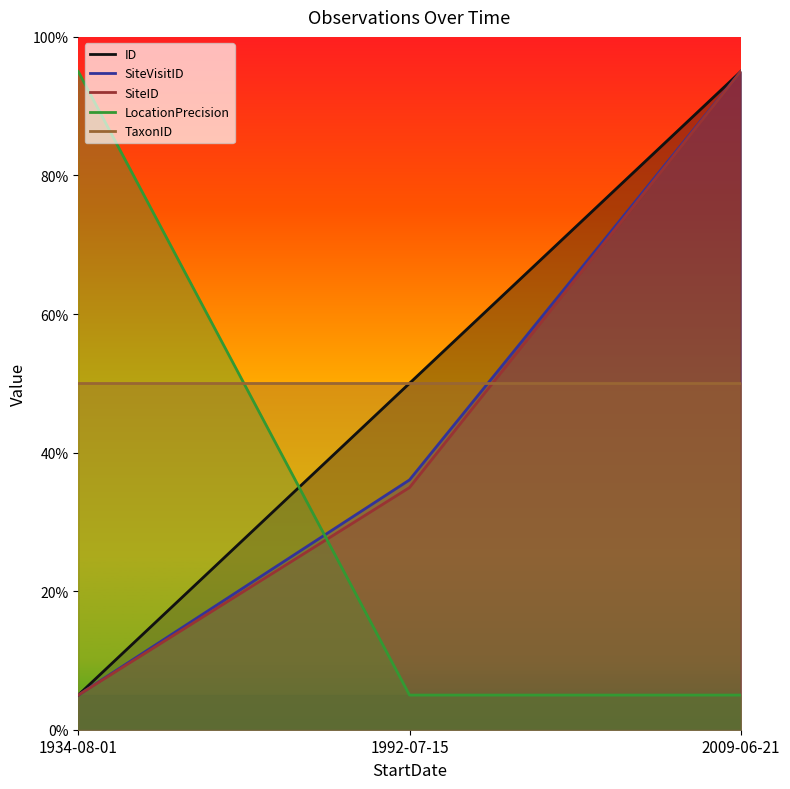

What is the sum of all ID values?

150.0